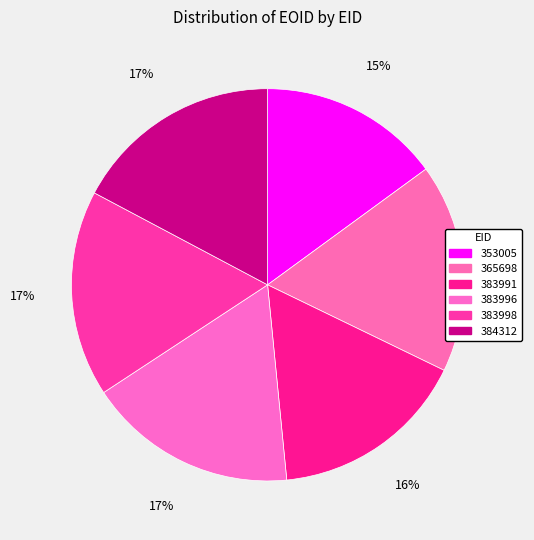

Count the number of slices in the pie.

6